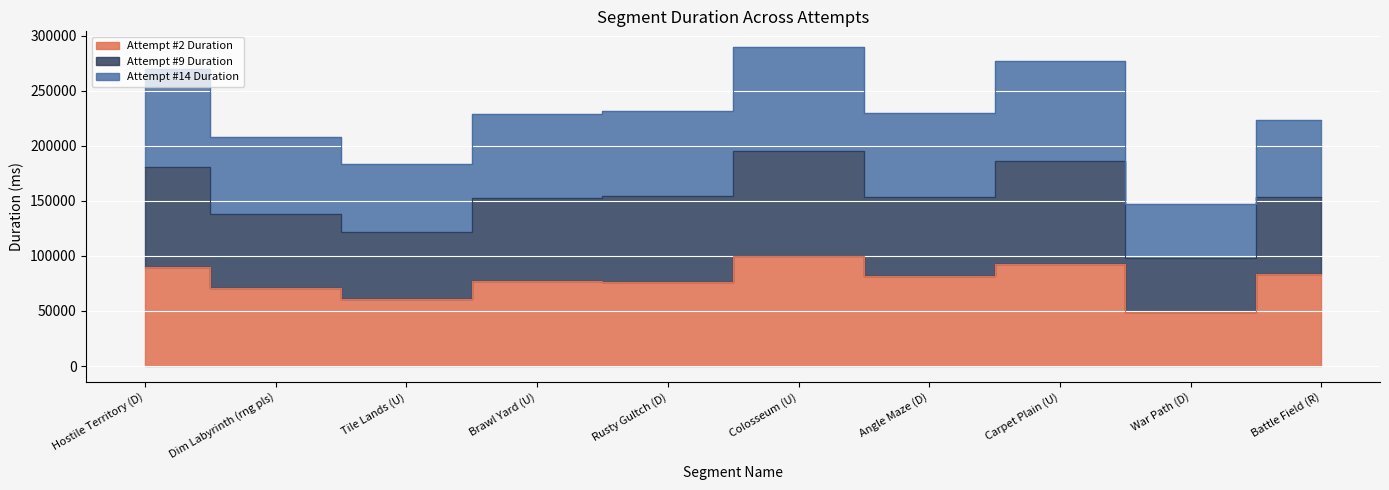

At which category is the sum across all series the highest?

Colosseum (U)